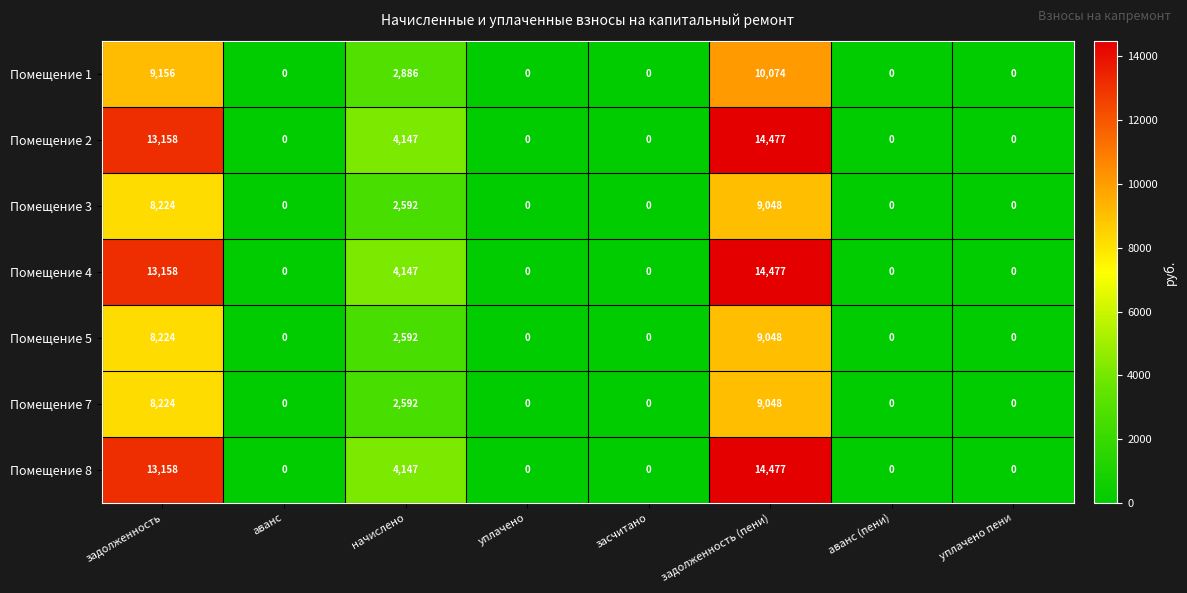

What is the total value across all series at начислено?

23103